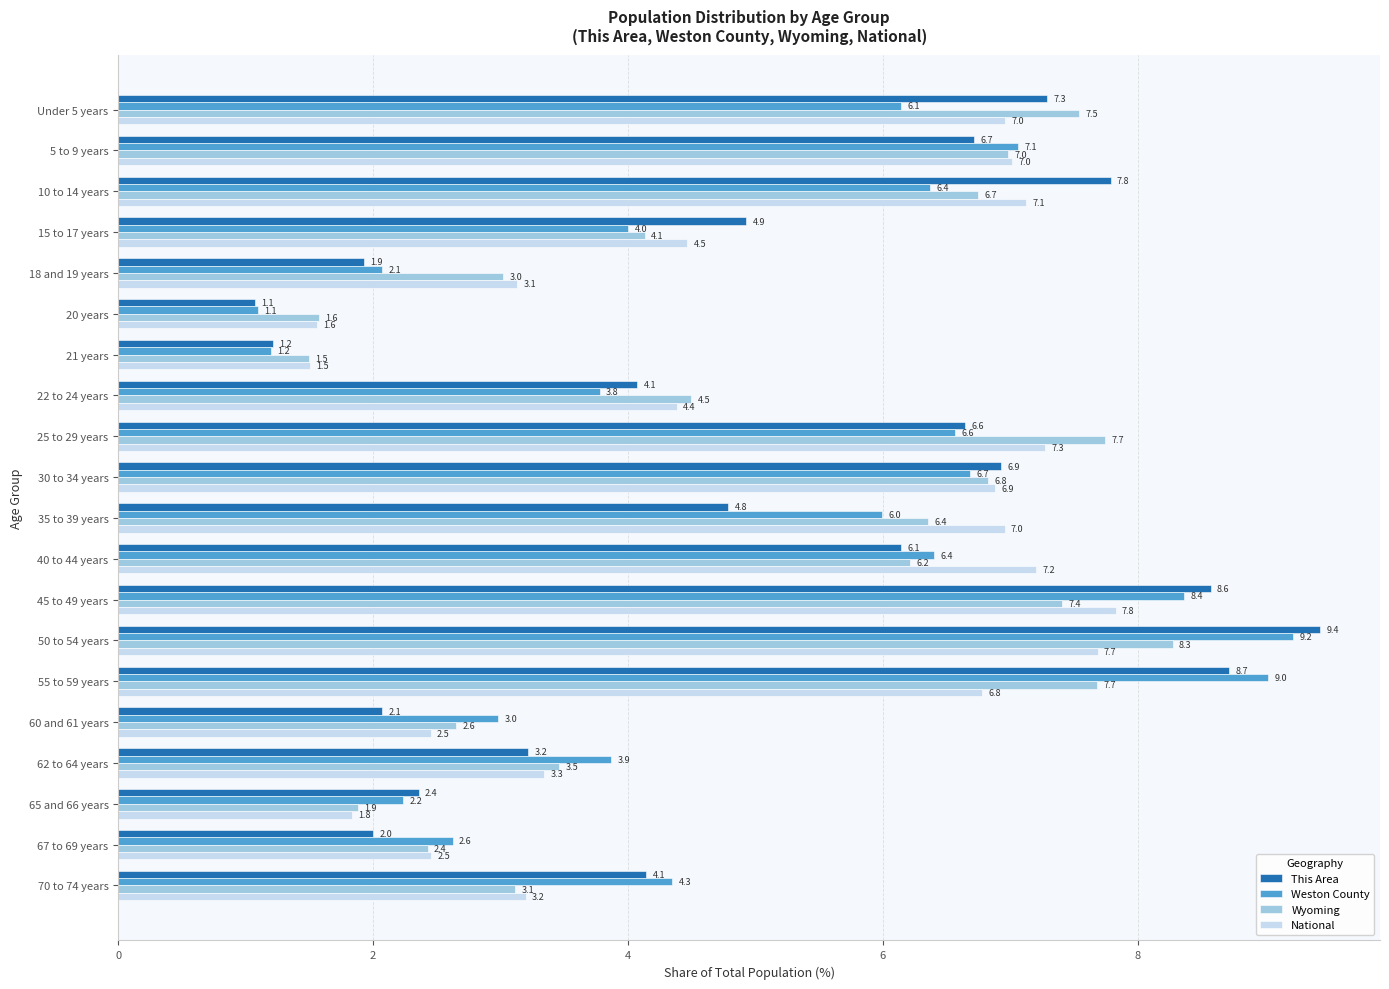

What is the difference between the highest and lowest values at 45 to 49 years?

1.2